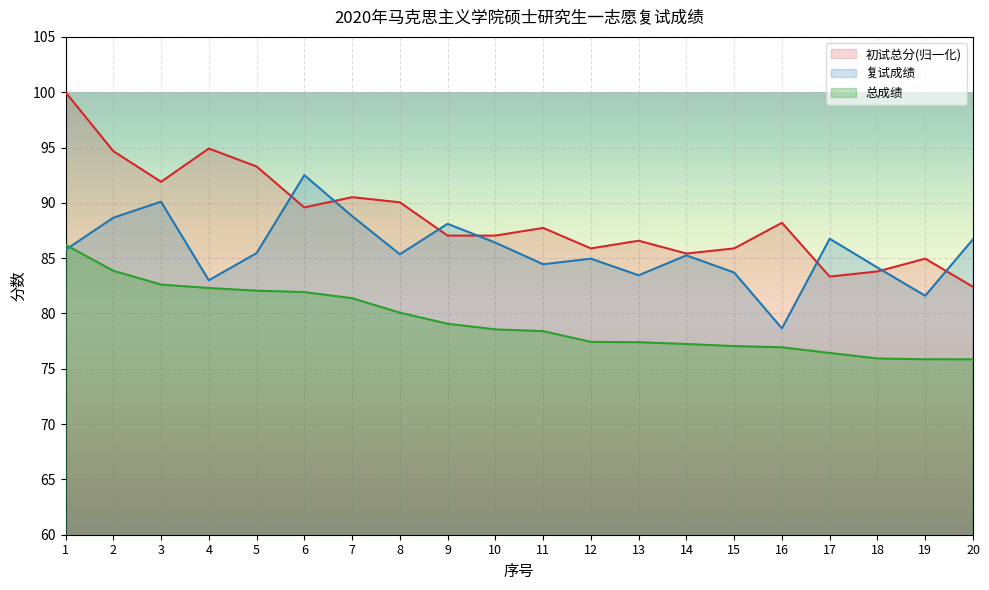

At which label does 复试成绩 first exceed 85?

1